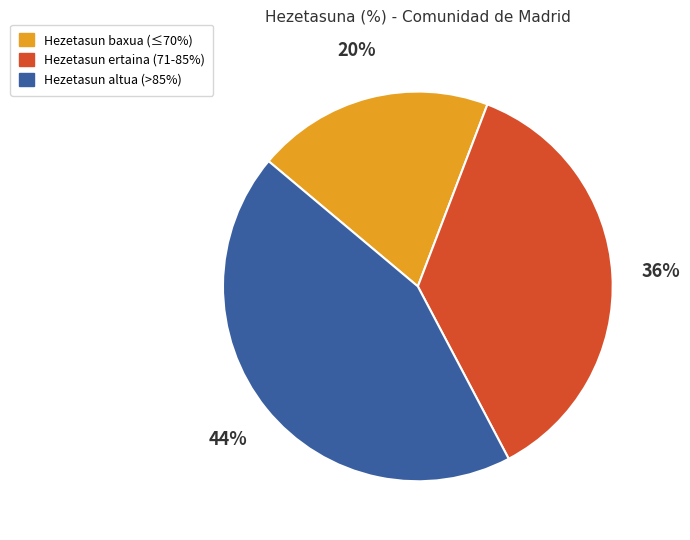

How many slices are in this pie chart?

3